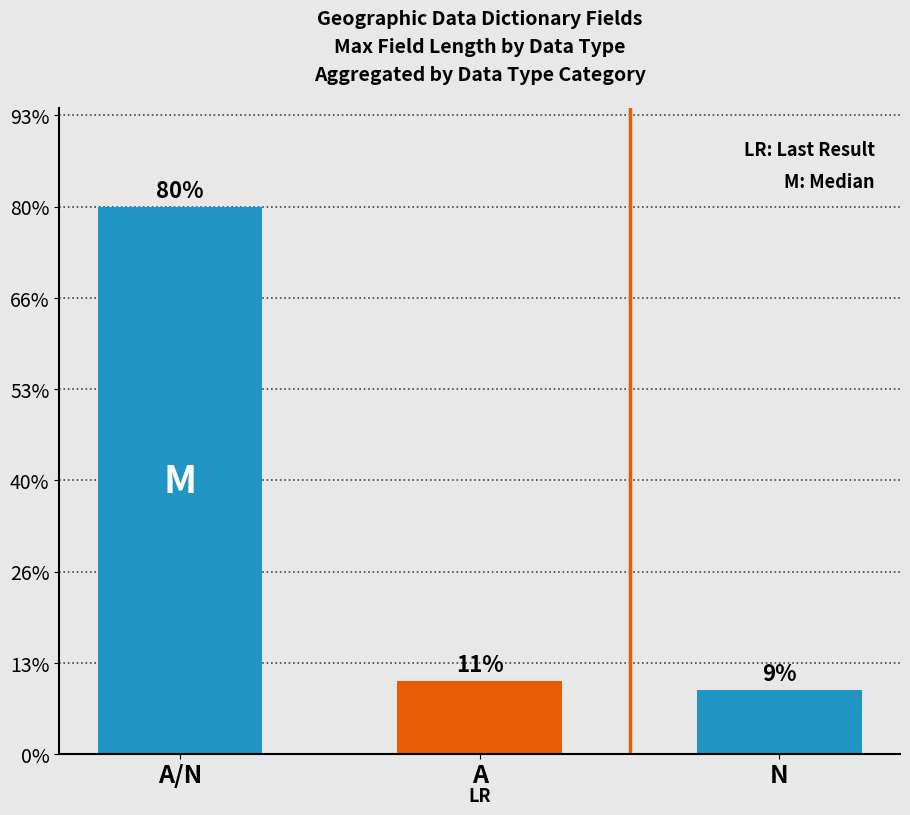

How many bars are there in total?

3